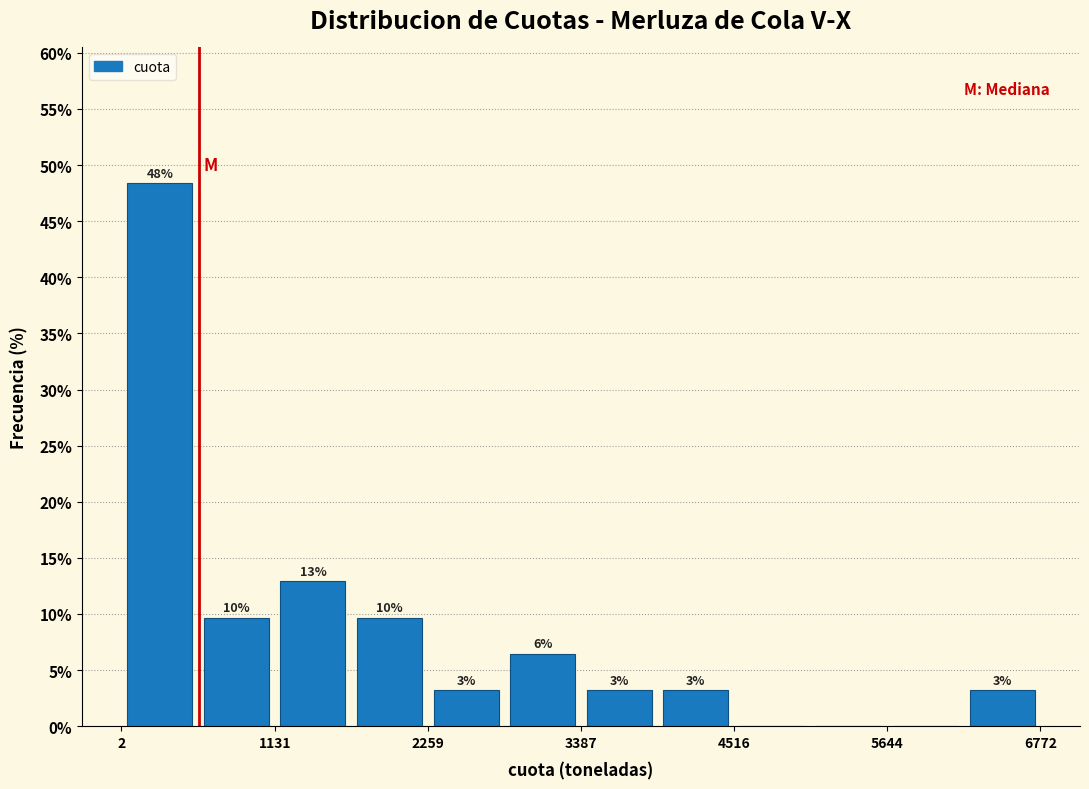

Read against the x-axis, roughly where is the centre of the tallest bar?

200